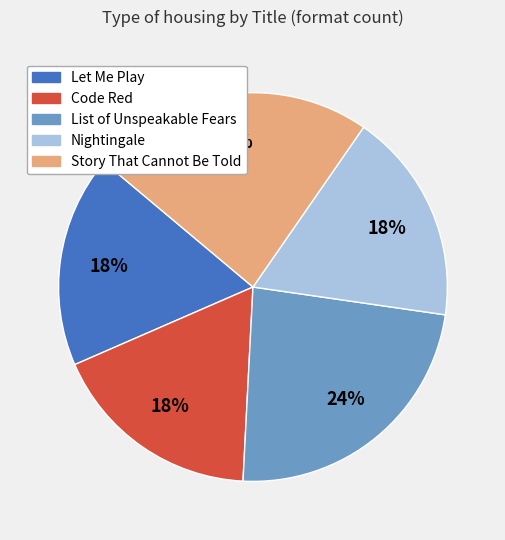

Approximately how many times larger is the value at Story That Cannot Be Told compared to Nightingale?

1.3